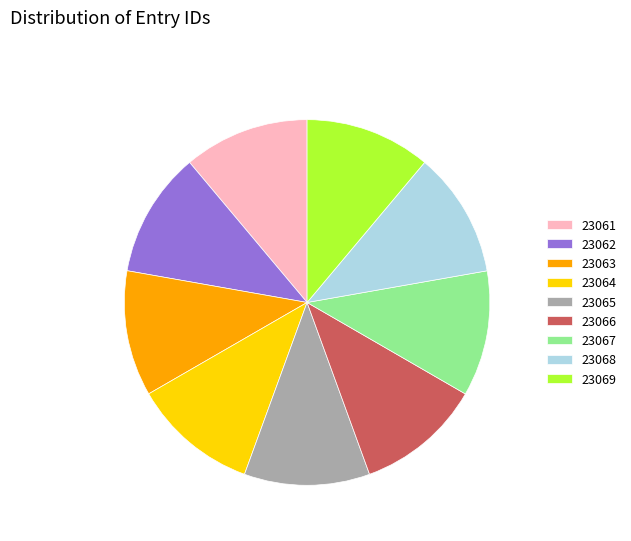

Count the number of slices in the pie.

9